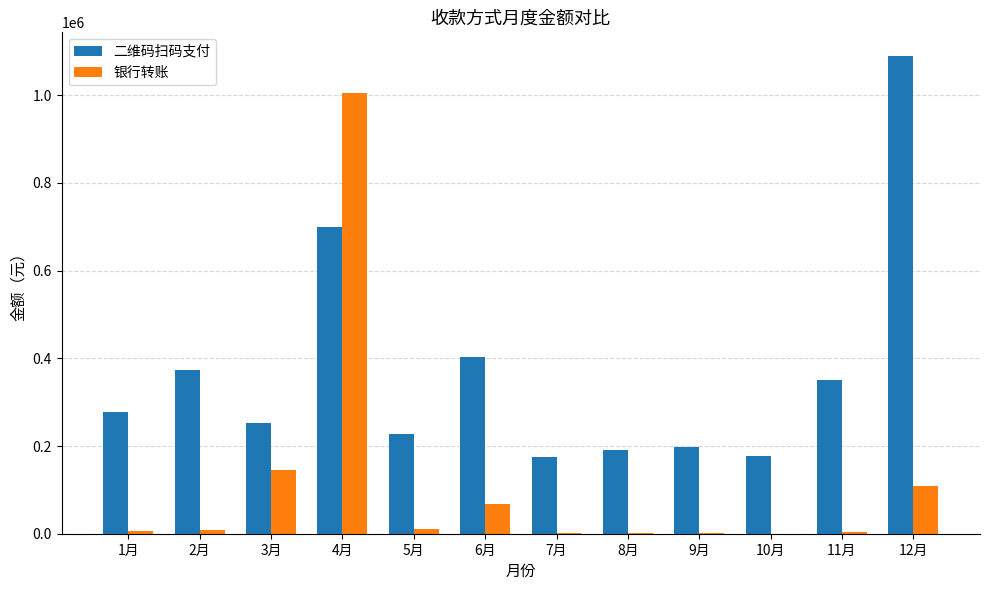

Where is 二维码扫码支付 nearest to the value 632414?

4月